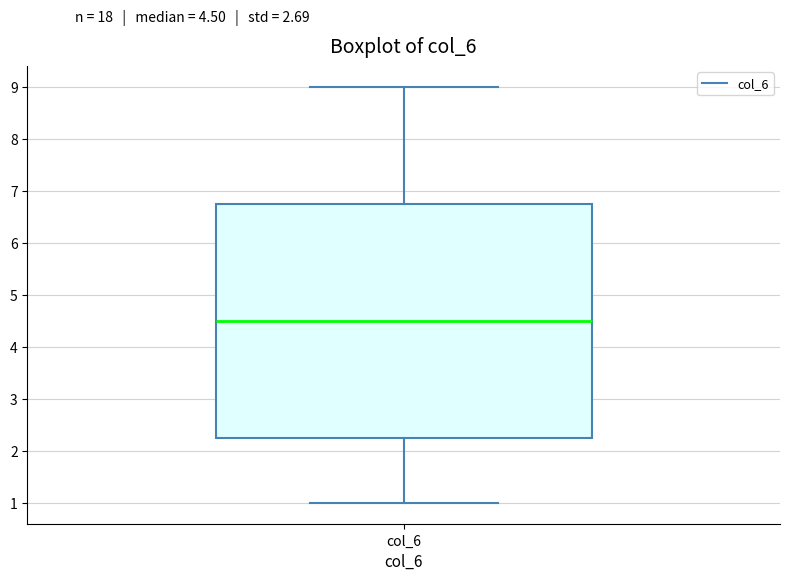

Transcribe this box plot: give where the median line is, the range the box spans, and where the two whiskers end, as read against the y-axis. The values are not printed on the chart, so give them approximately, as read against the axis.

median 4.5, box 2.3 to 6.8, whiskers 1.0 to 9.0